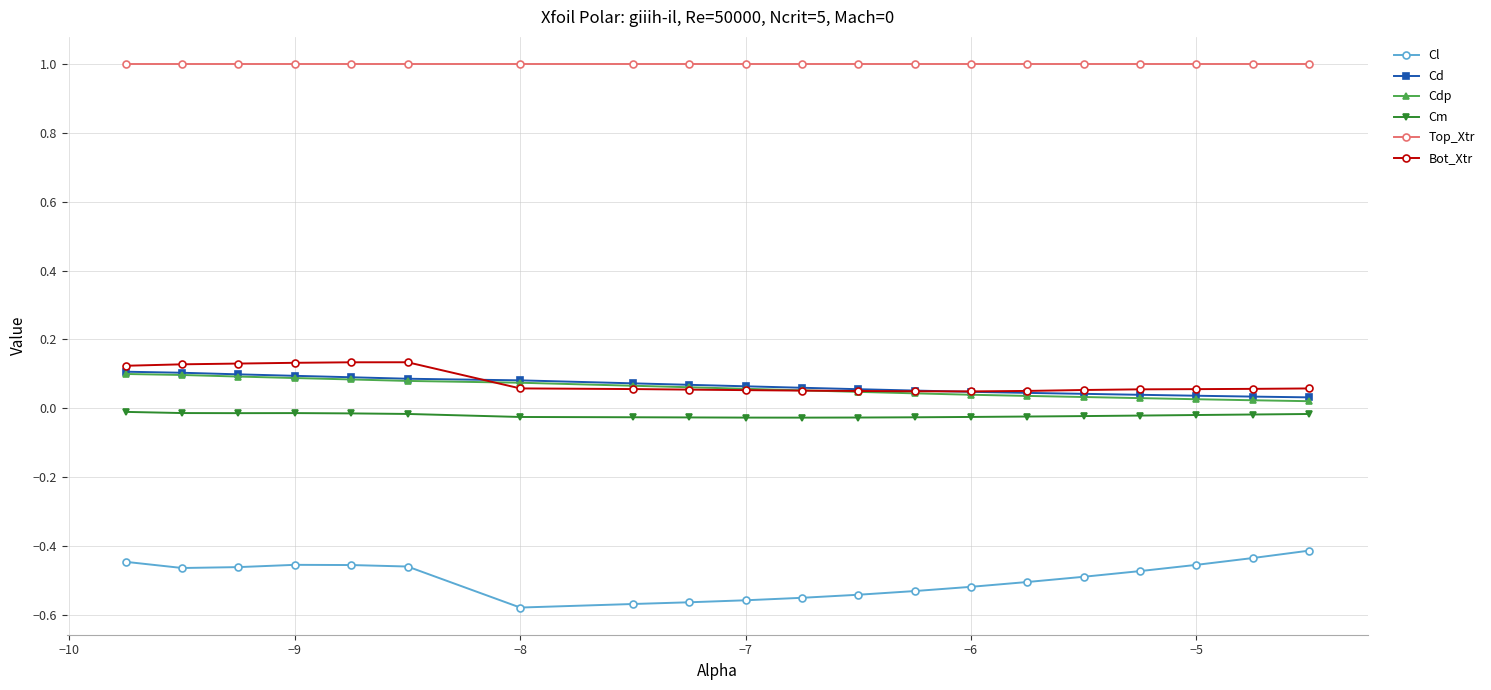

What is the maximum value shown in the chart?

1.0